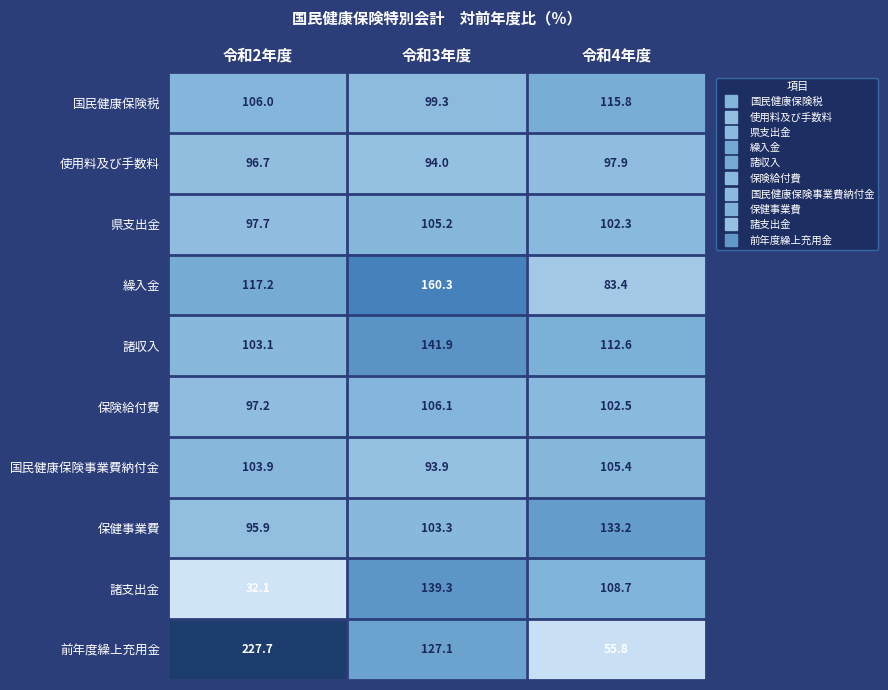

True or false: 国民健康保険事業費納付金 has a value of 105.4 at 令和4年度.

True